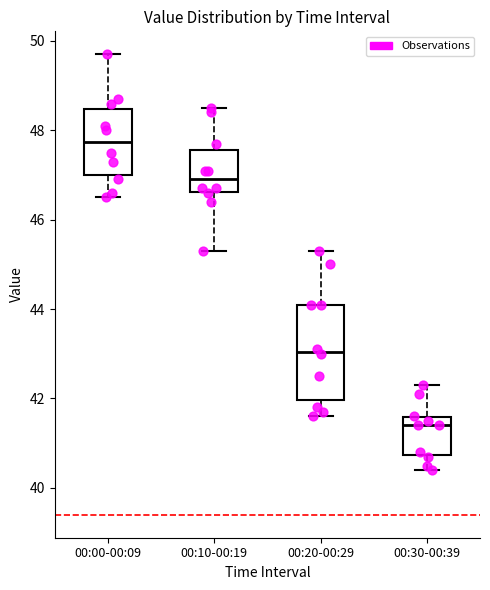

Comparing the boxes themselves (not the whiskers), which one is the tallest?

00:20-00:29